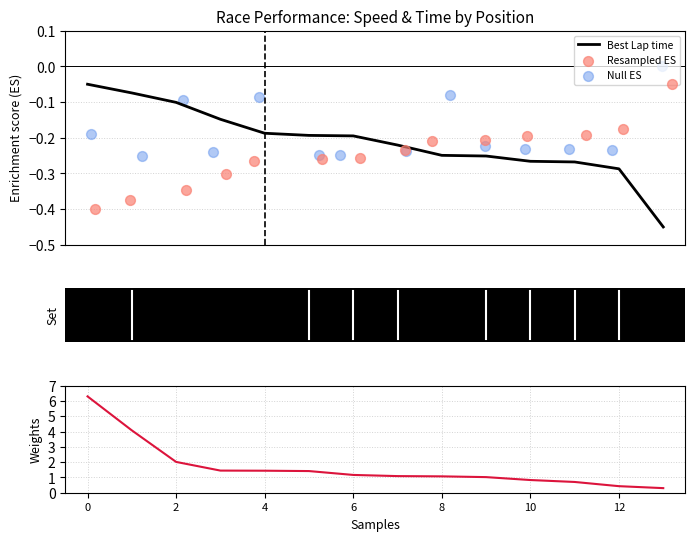

What is the total value across all series at 8?

0.9